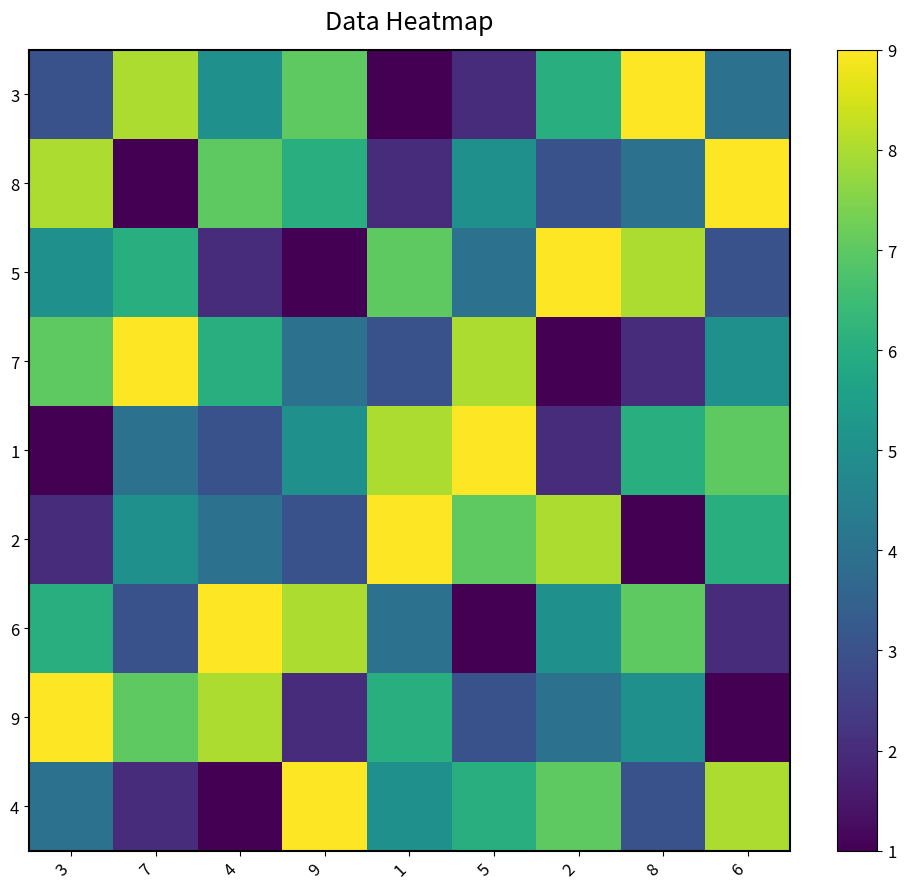

List the series in order of their peak value, highest first.

3, 8, 5, 7, 1, 2, 6, 9, 4